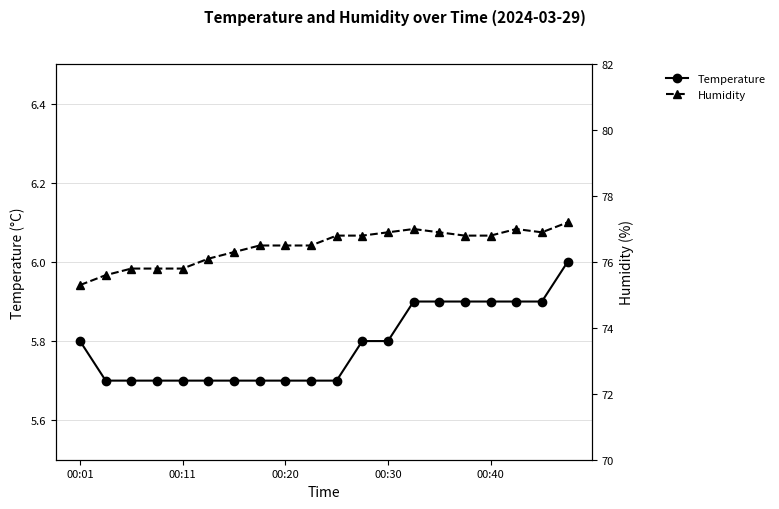

Does the chart display data point markers on the line(s)?

Yes